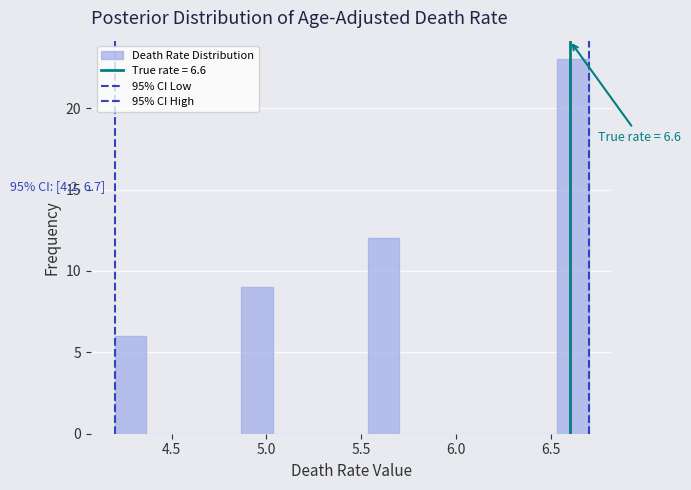

Read against the x-axis, roughly where is the centre of the tallest bar?

6.60